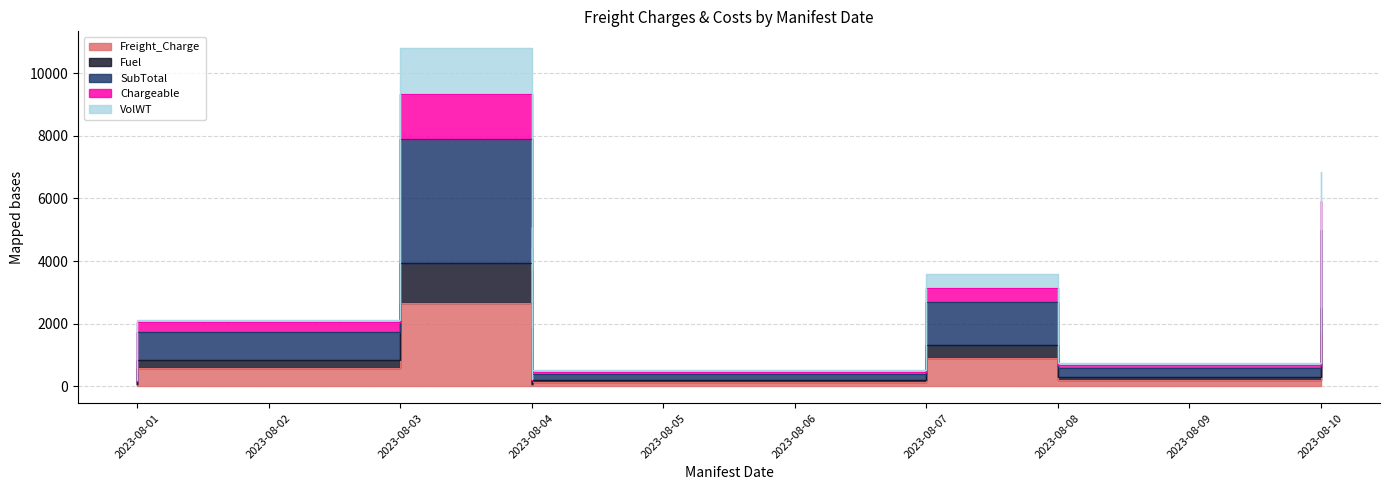

Does the chart display data point markers on the line(s)?

No